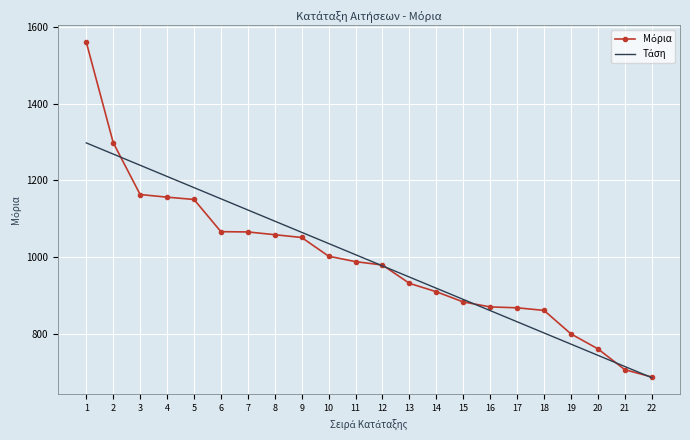

Which category has the lowest value across all series?

22